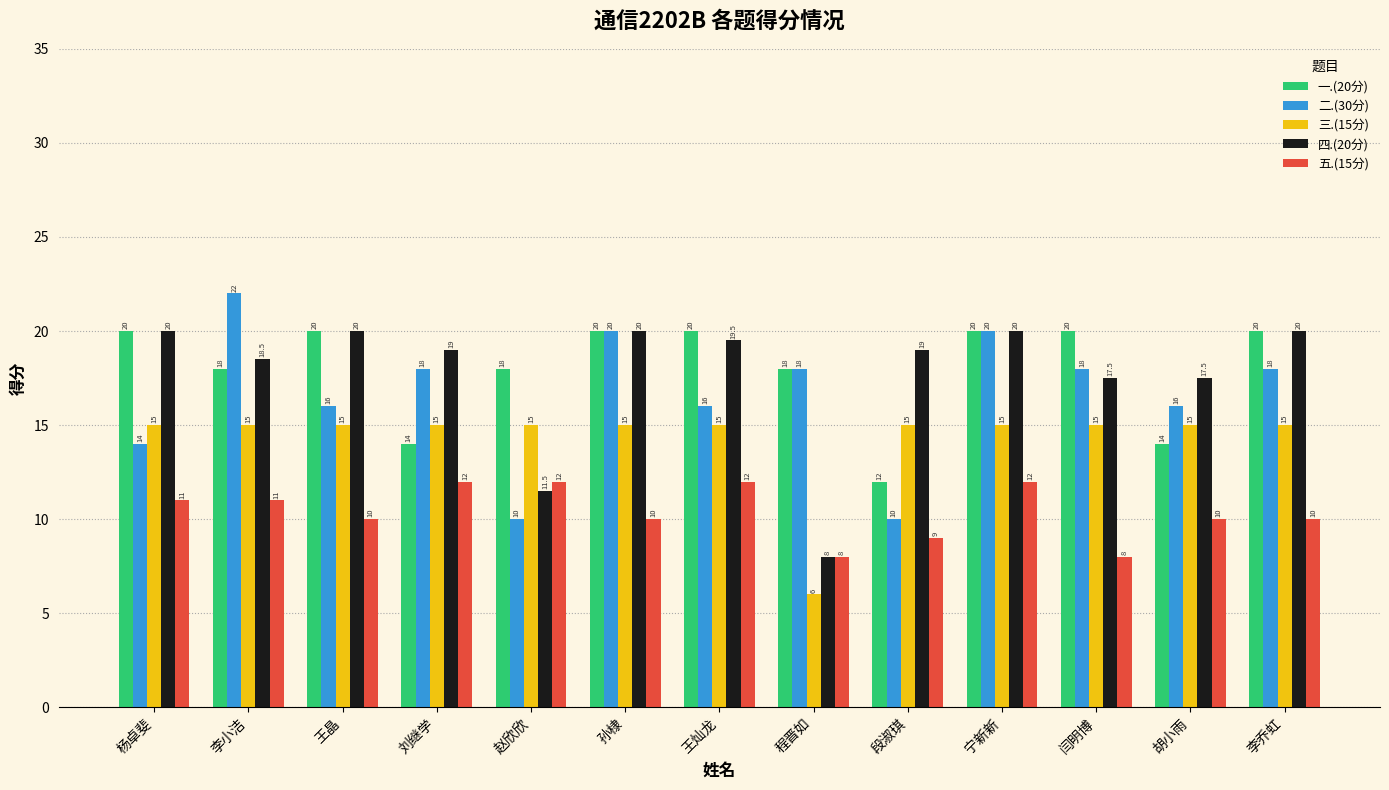

Which label corresponds to the smallest value in the chart?

程晋如